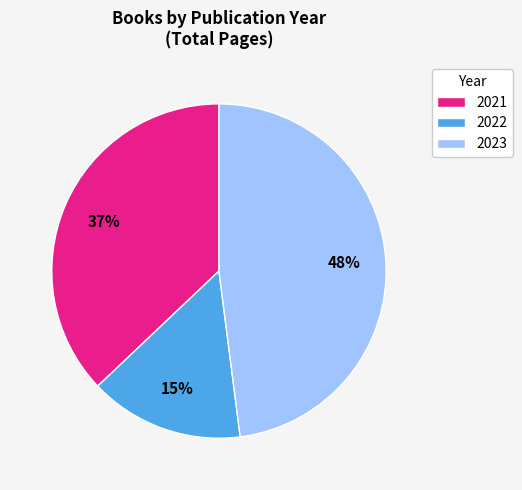

Which category has the smallest portion of the pie?

2022